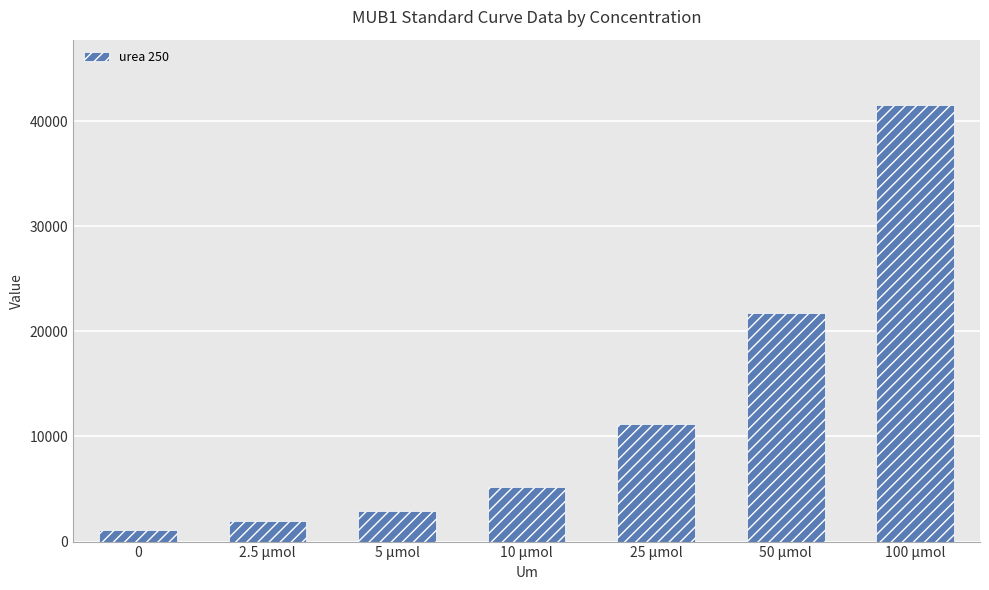

What is the sum of all values?

85653